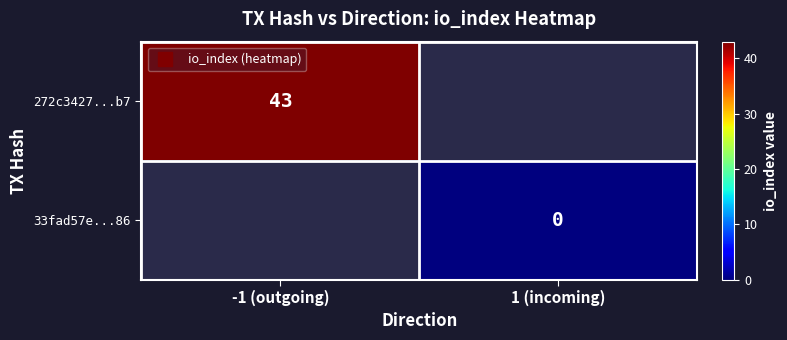

Which series has the largest range (max minus min)?

272c3427...b7